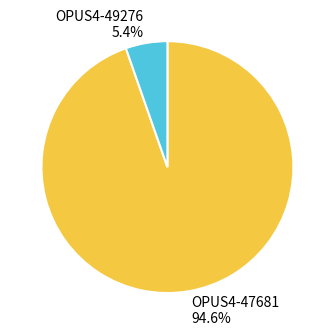

What is the smallest slice in the pie chart?

OPUS4-49276